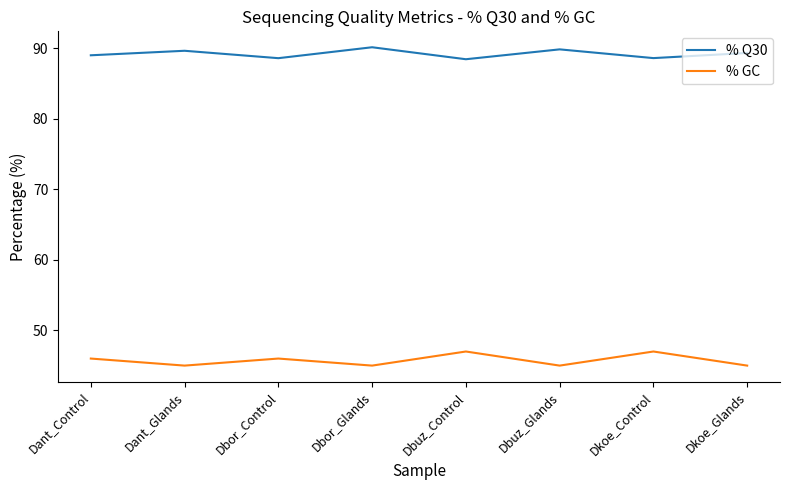

Rank the series by their maximum value, from highest to lowest.

% Q30, % GC